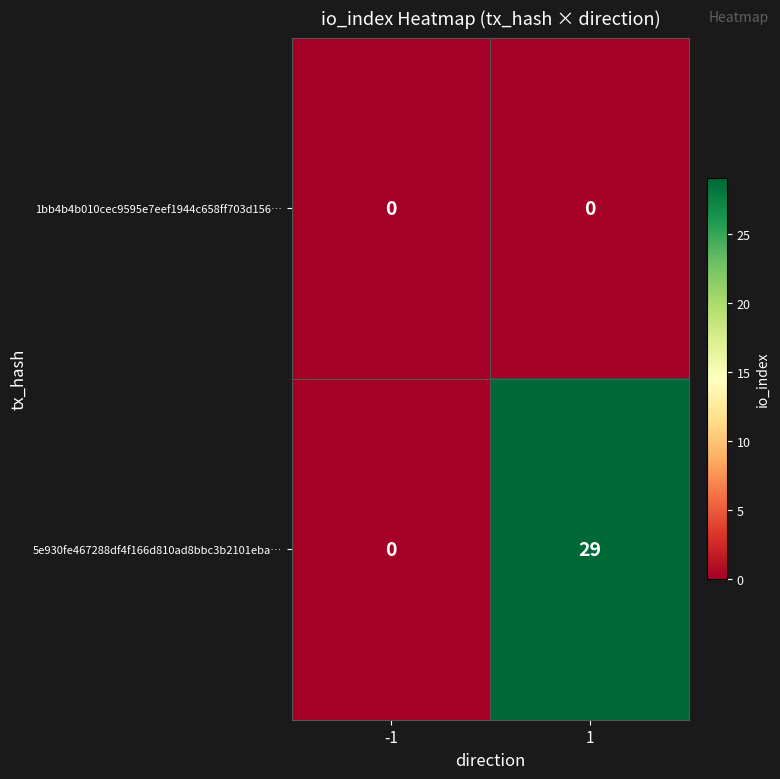

Which series changed the most between -1 and 1?

5e930fe467288df4f166d810ad8bbc3b2101eba…